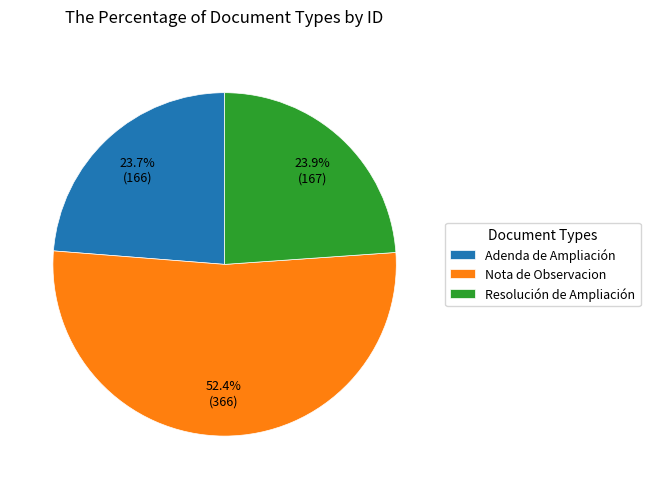

Count the number of slices in the pie.

3